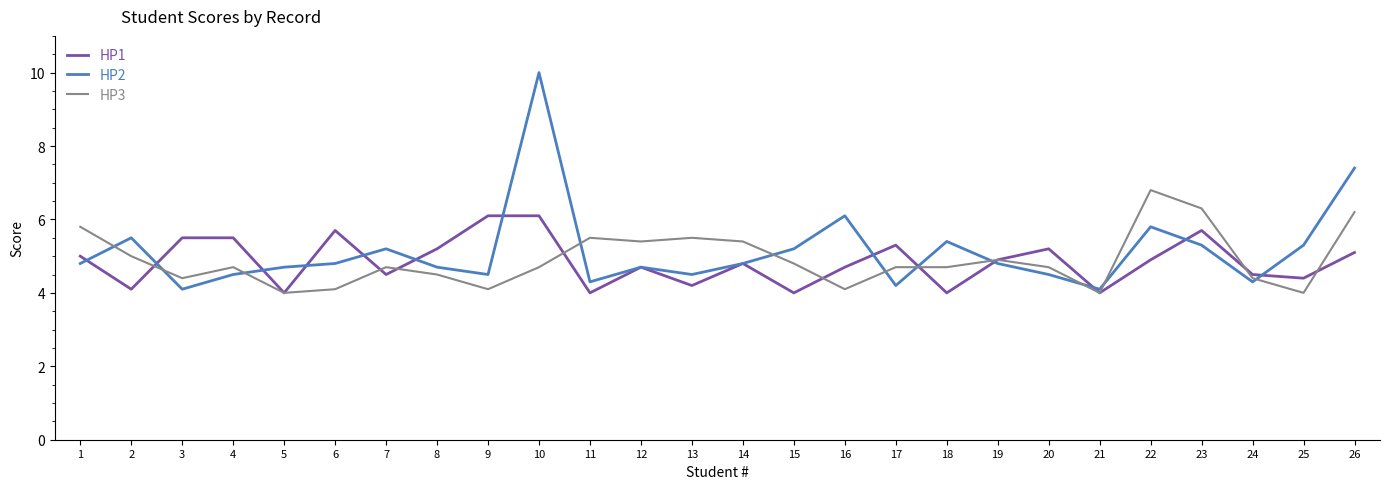

Is the value of HP1 at 12 greater than the value of HP2 at 18?

No